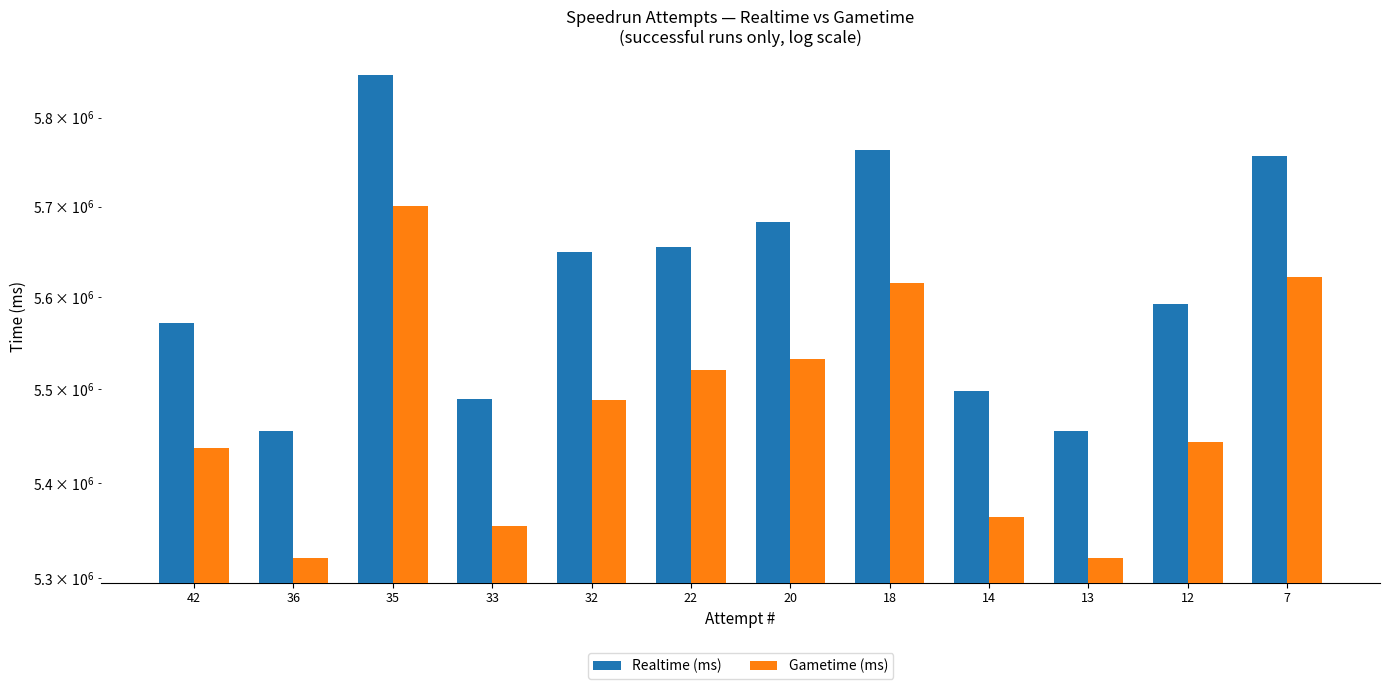

Is it true that Realtime (ms) equals 5489494 at 33?

True